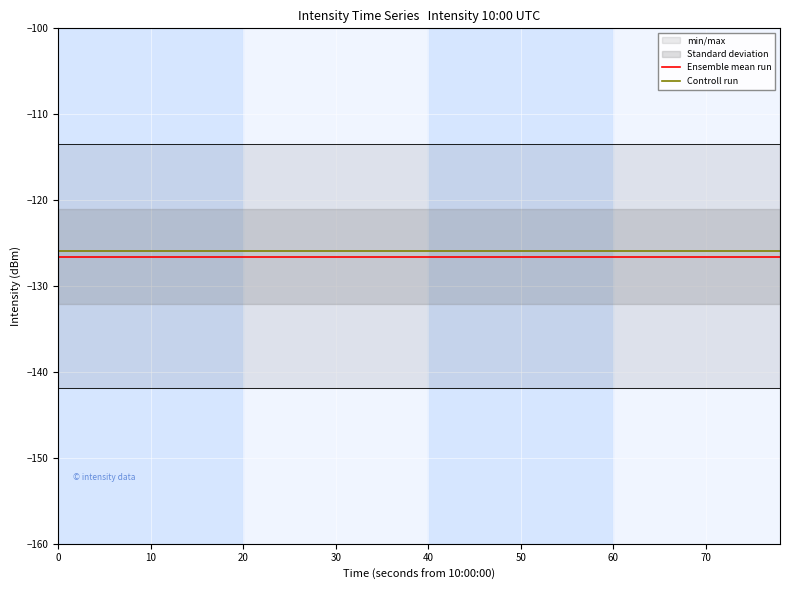

True or false: Controll run and Ensemble mean run cross at least once.

False